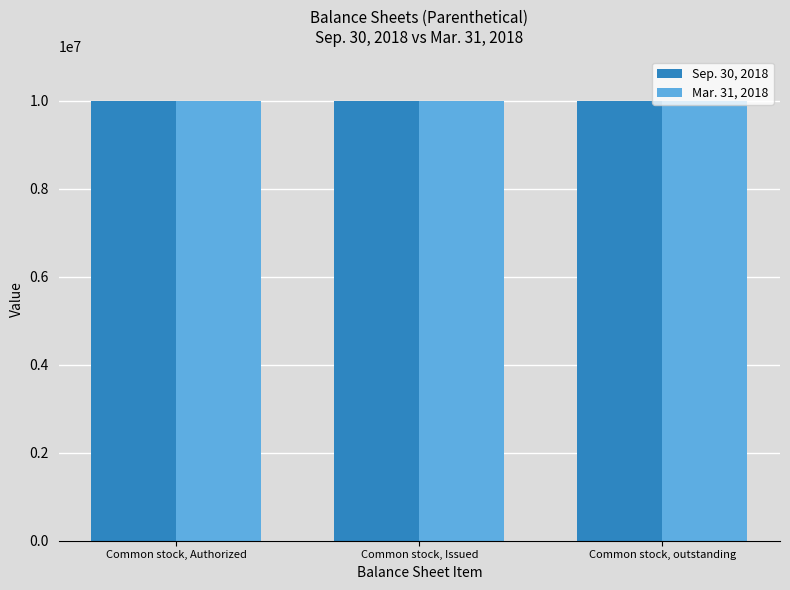

Between Common stock, Issued and Common stock, outstanding, which is larger?

Common stock, Issued